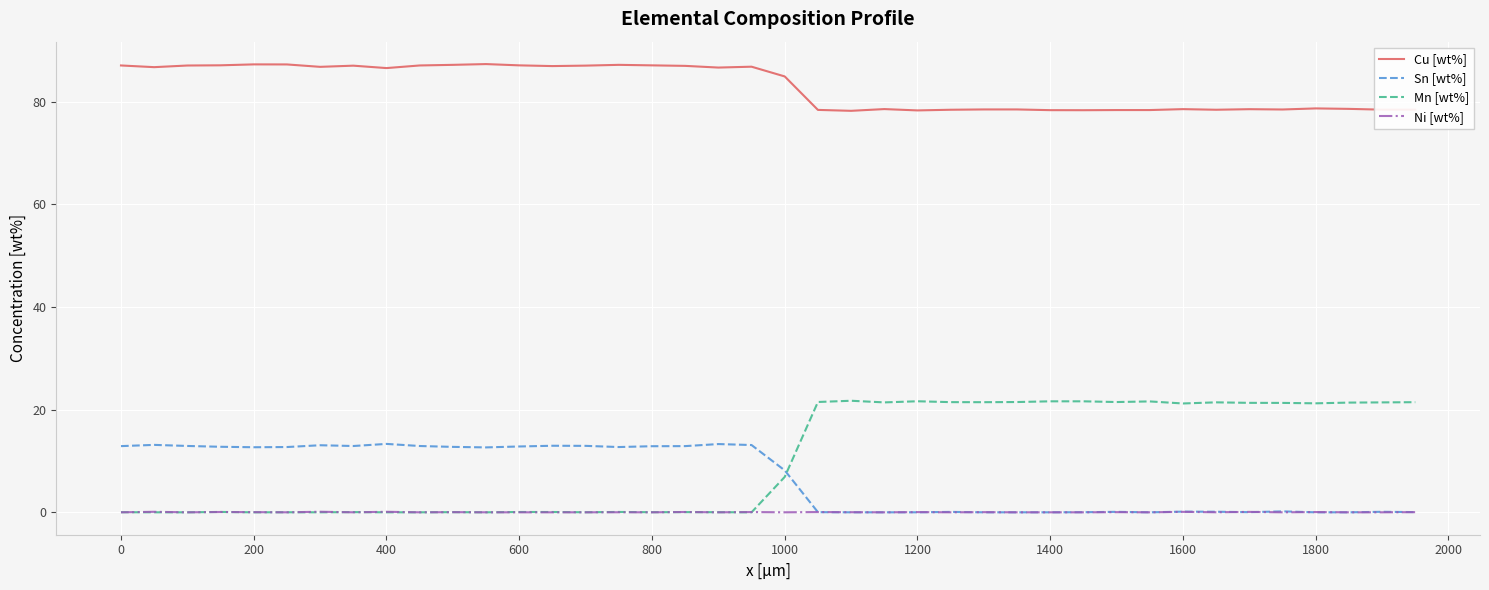

What is the minimum value for Cu [wt%]?

78.2